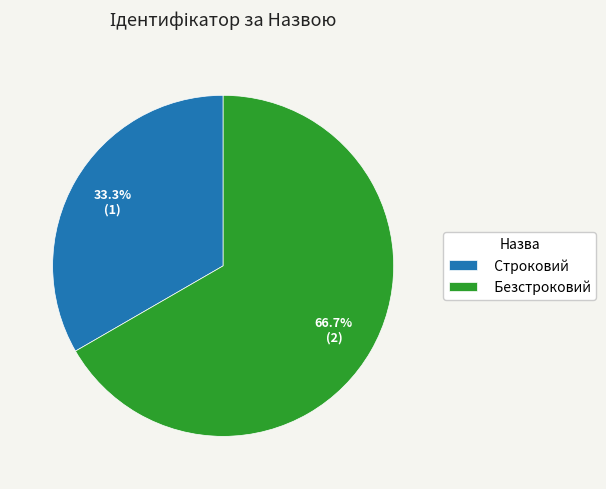

Between Строковий and Безстроковий, which is larger?

Безстроковий